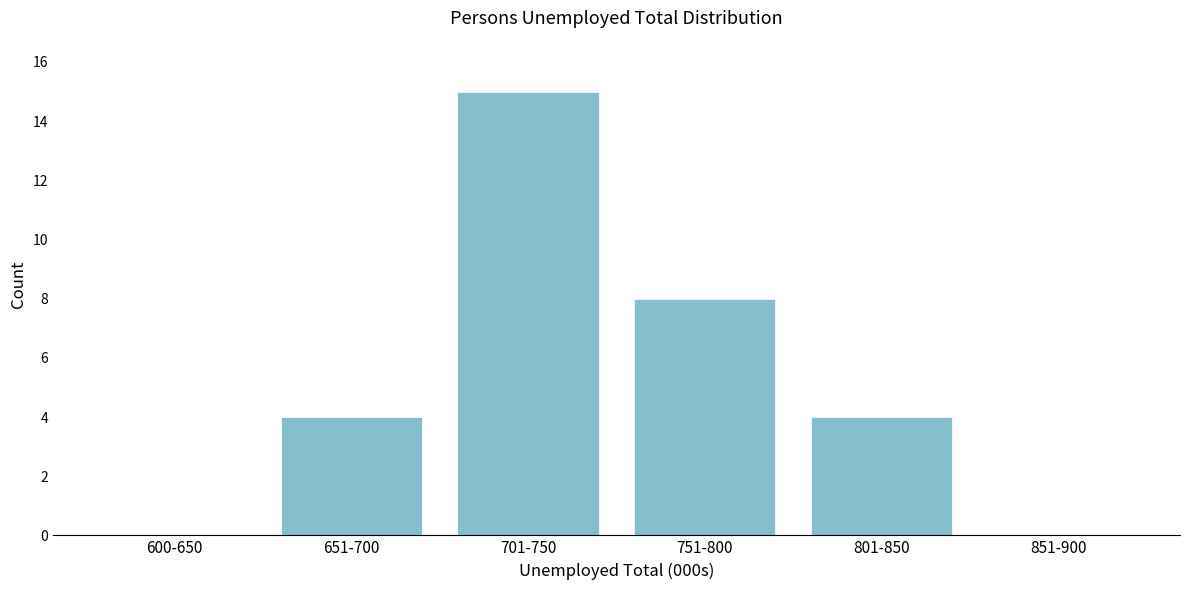

Reading left to right, extract all data points from this chart.

600-650=0	651-700=4	701-750=15	751-800=8	801-850=4	851-900=0